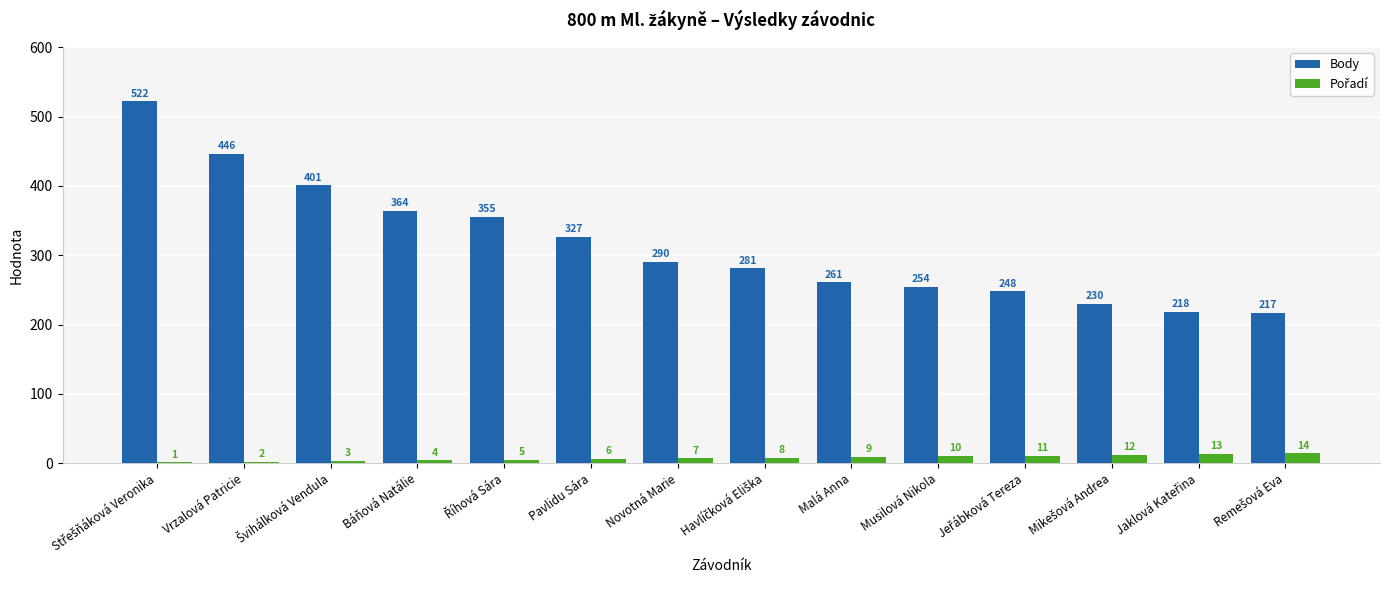

Count the number of data series in this chart.

2